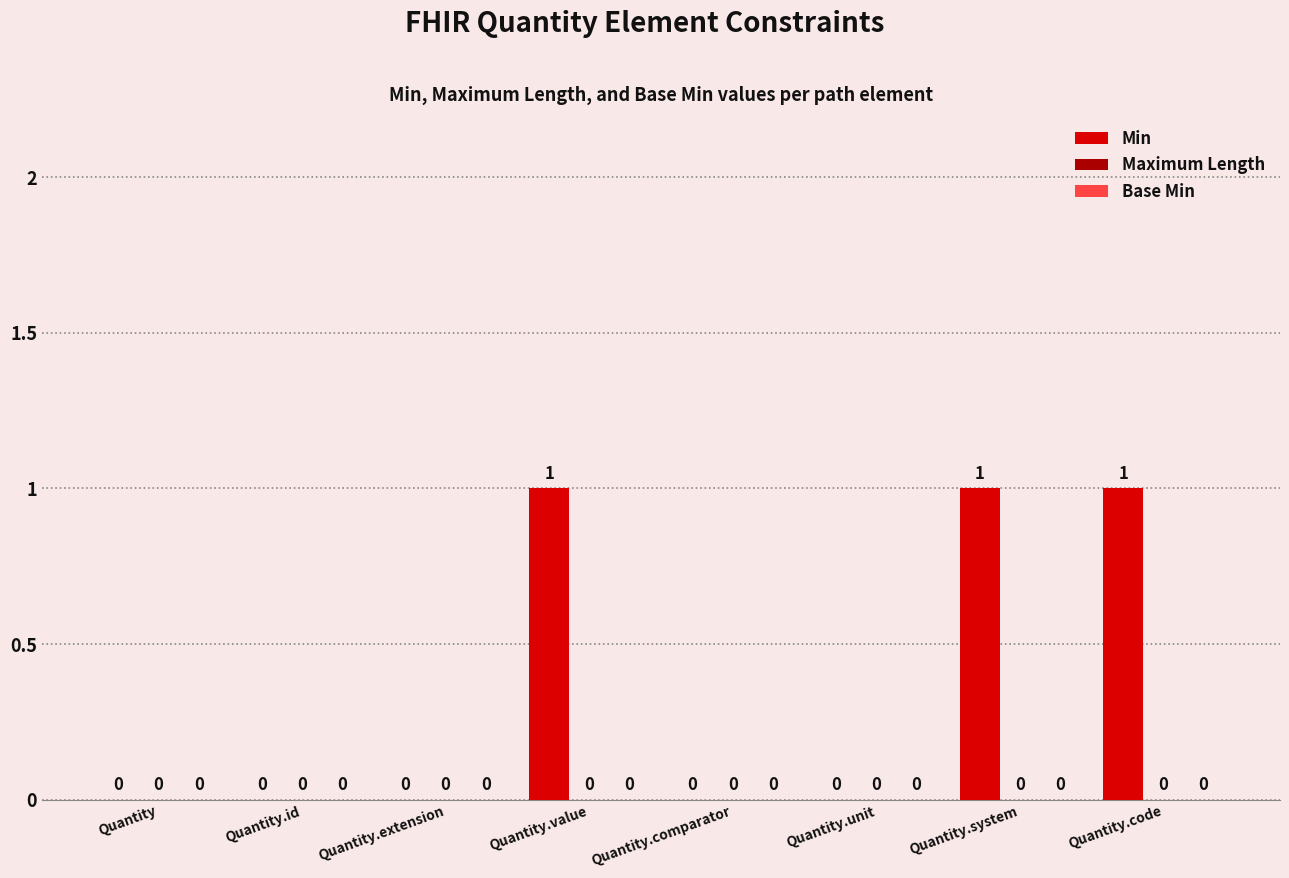

What is the sum of all values?

3